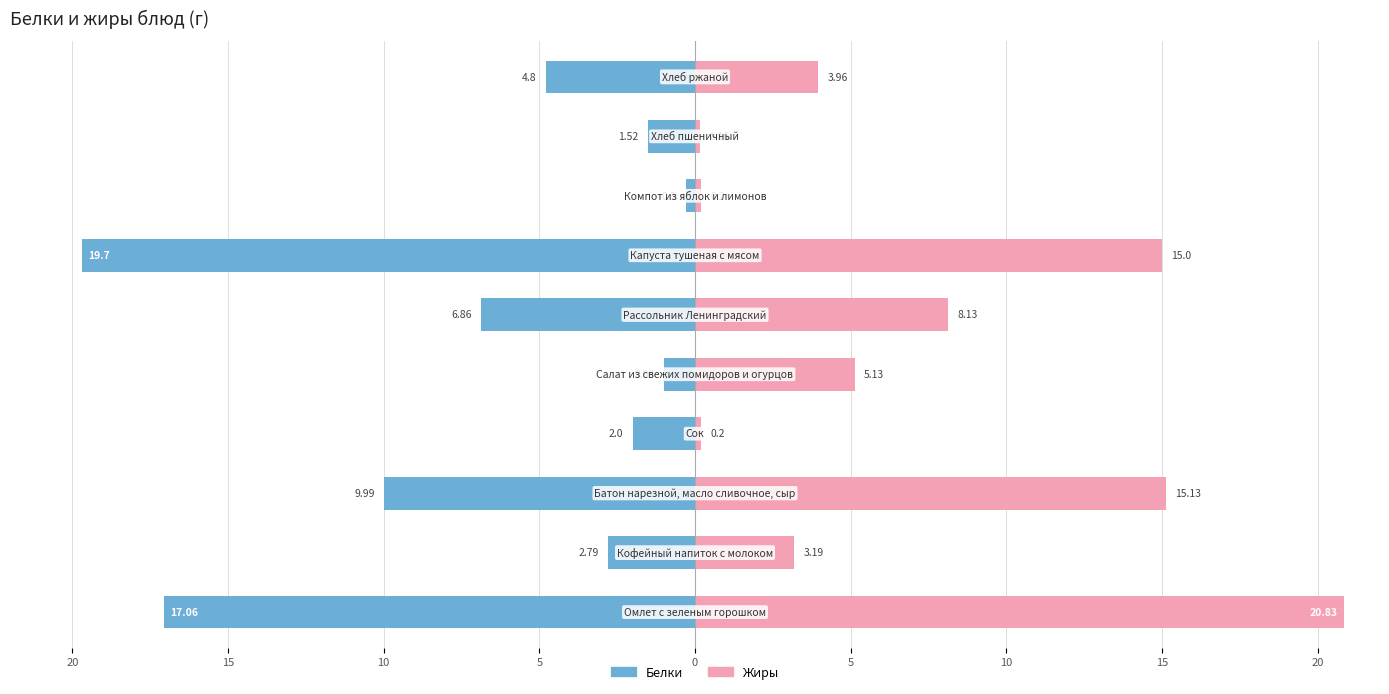

Are the bars grouped side by side (vs. stacked)?

Yes